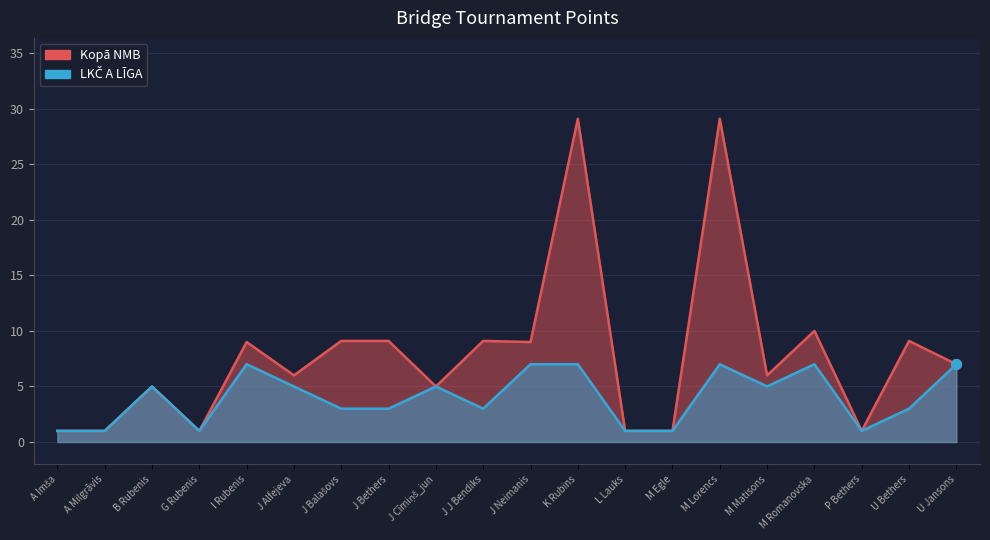

Does the chart display data point markers on the line(s)?

No